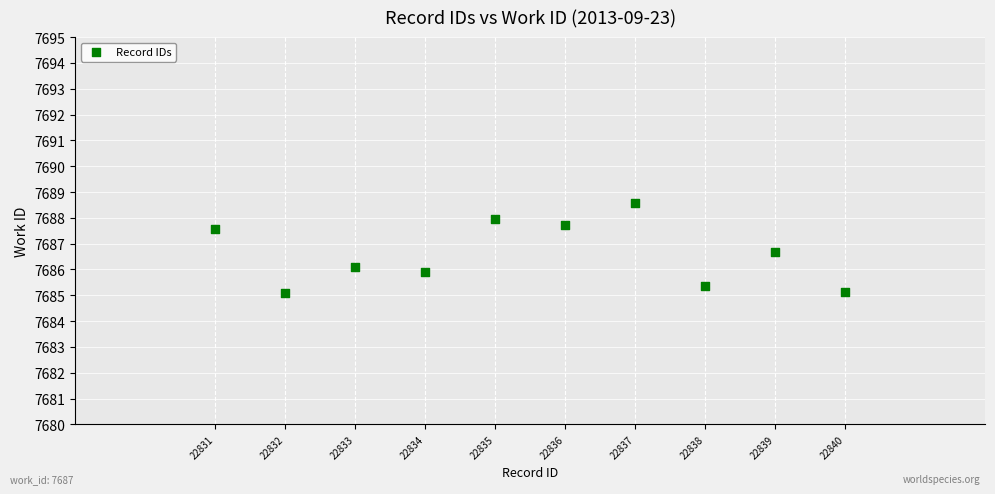

What is the range of X values (max minus min)?

9.0